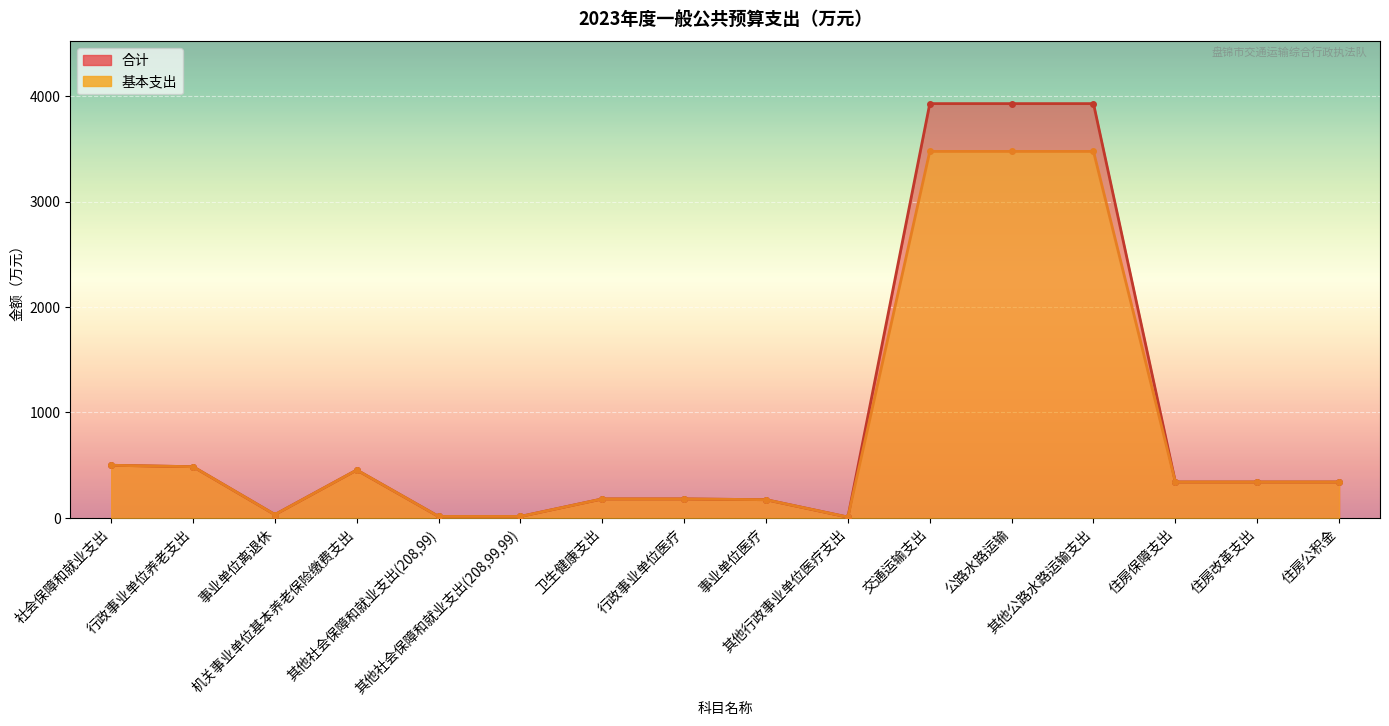

What is the average value of the 基本支出 series?

843.2